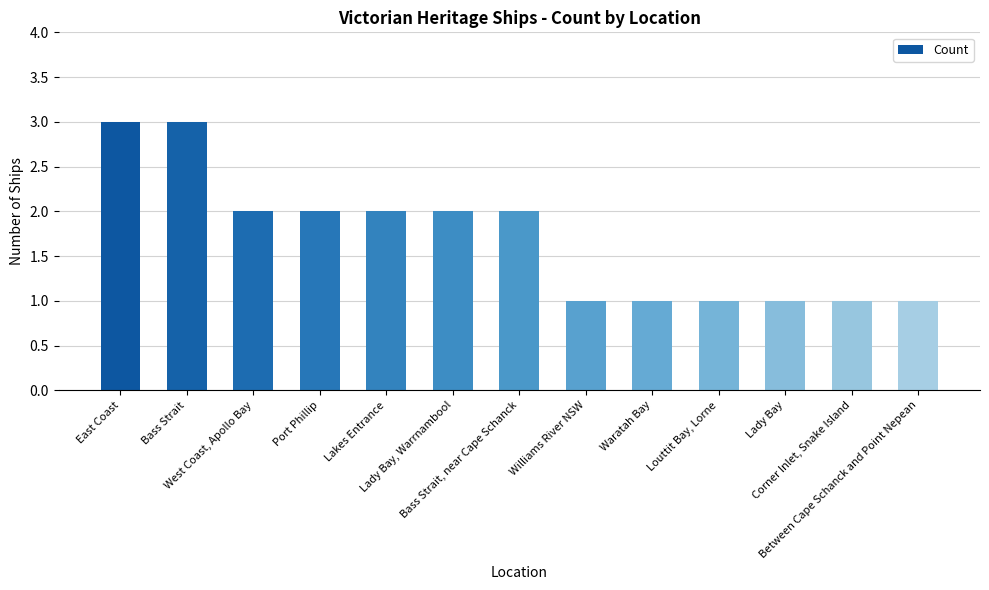

Is it true that the value at East Coast is 5?

False